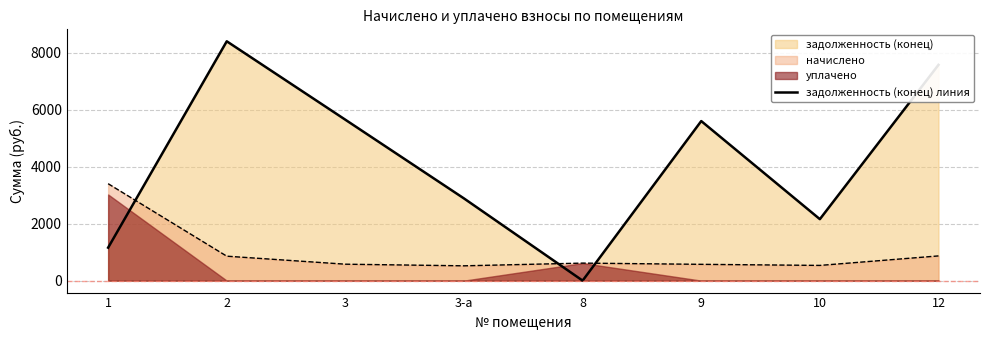

How many points are higher than both their immediate neighbors (excluding endpoints)?

2